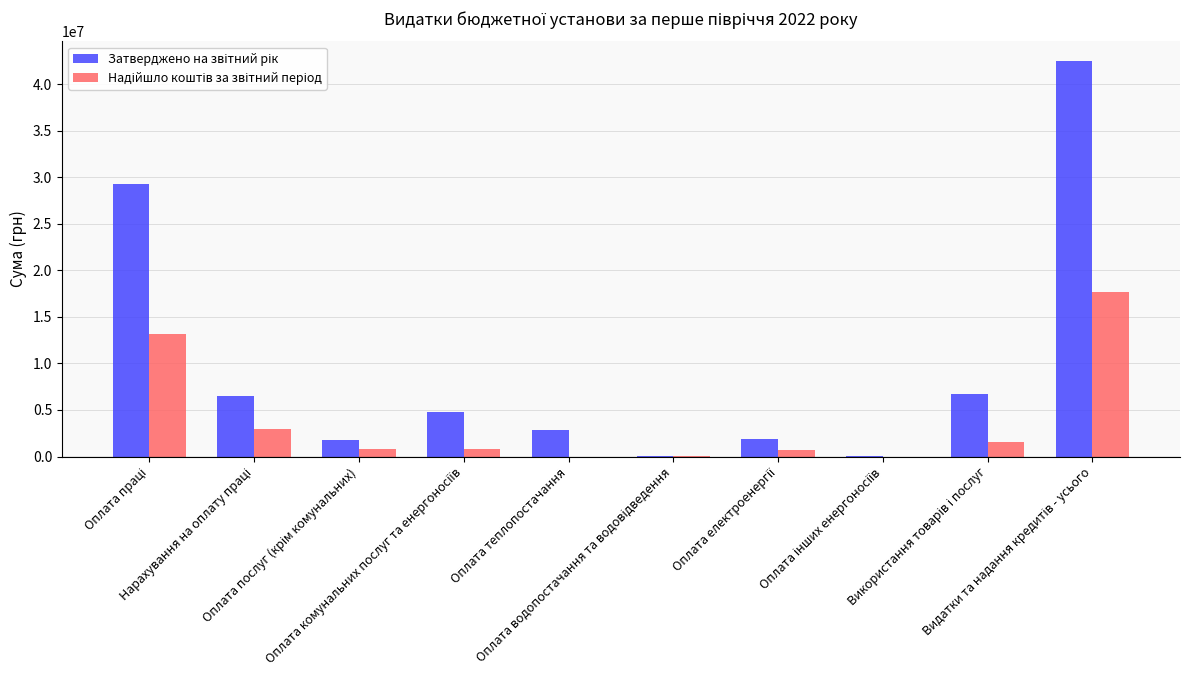

What is the greatest value displayed?

42449952.0